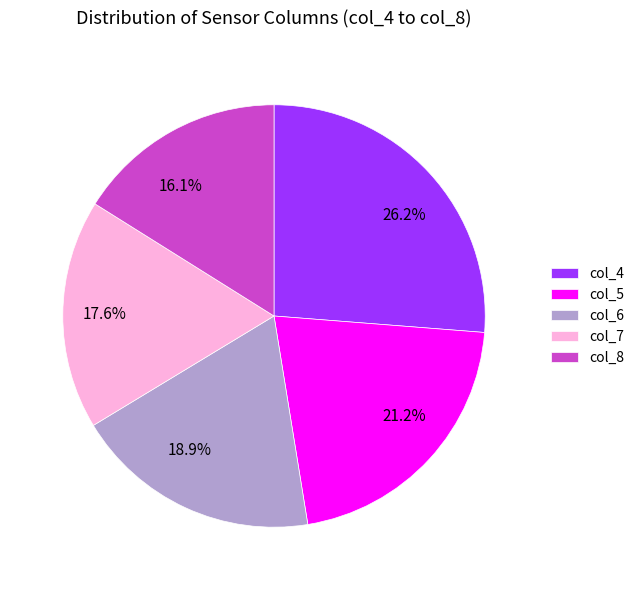

Which slice is the smallest?

col_8